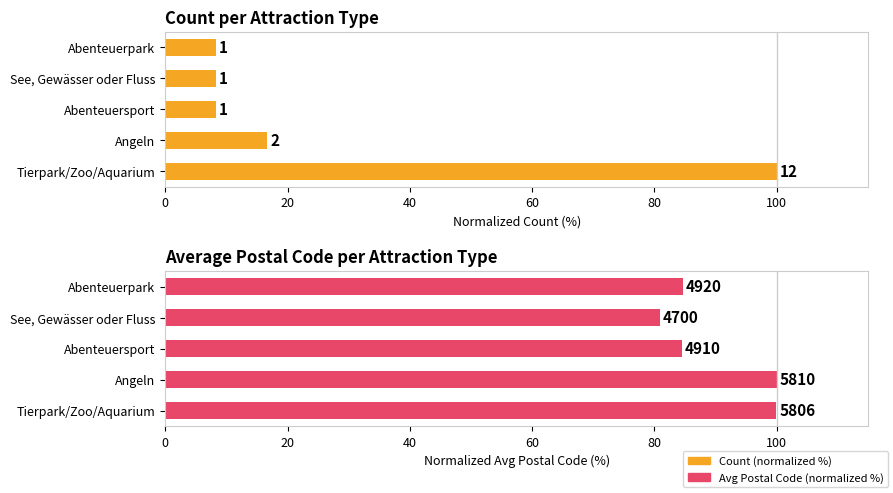

Is it true that Count (normalized %) equals 16.7 at Angeln?

True